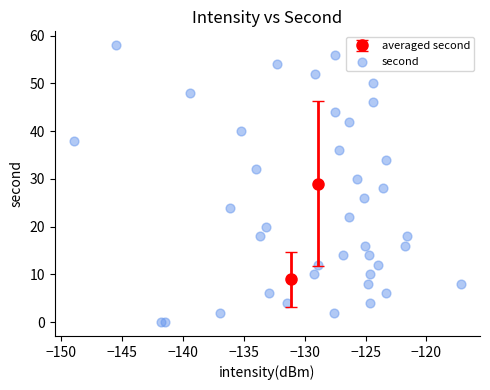

What is the range of Y values (max minus min)?

58